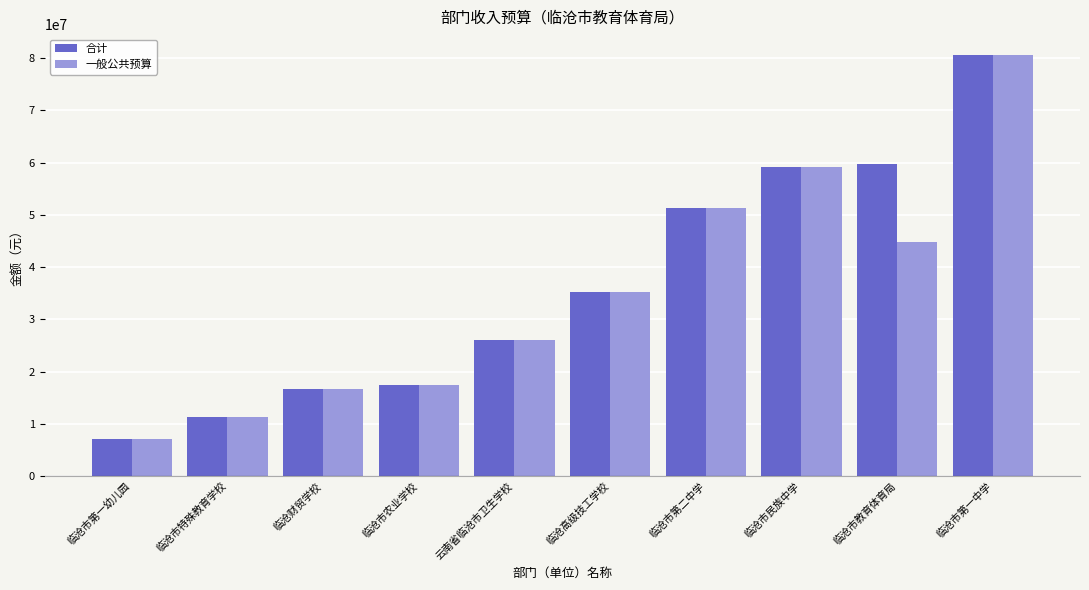

Which series has the largest total across all categories?

合计